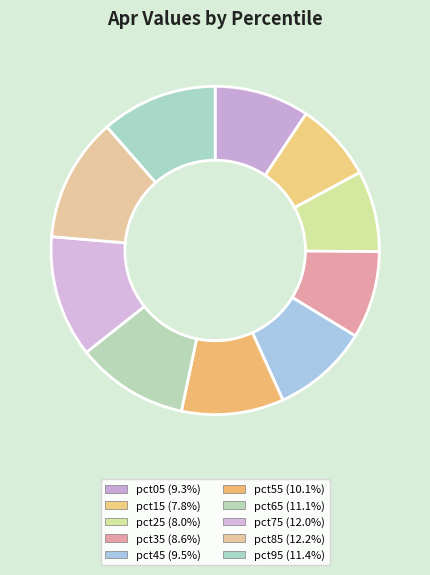

Which slice is the largest?

pct85